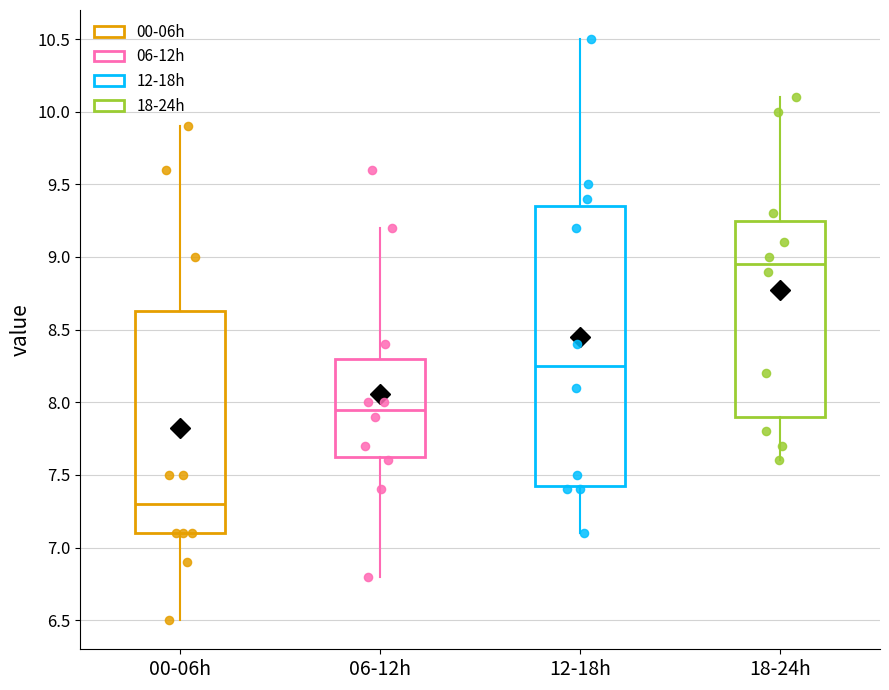

Reading left to right, read every box against the y-axis: the position of its median line, the range the box covers, and the ends of its whiskers. The values are not printed on the chart, so give them approximately, as read against the axis.

00-06h: median 7.30, box 7.10 to 8.65, whiskers 6.50 to 9.90
06-12h: median 7.95, box 7.65 to 8.30, whiskers 6.80 to 9.20
12-18h: median 8.25, box 7.45 to 9.35, whiskers 7.10 to 10.50
18-24h: median 8.95, box 7.90 to 9.25, whiskers 7.60 to 10.10